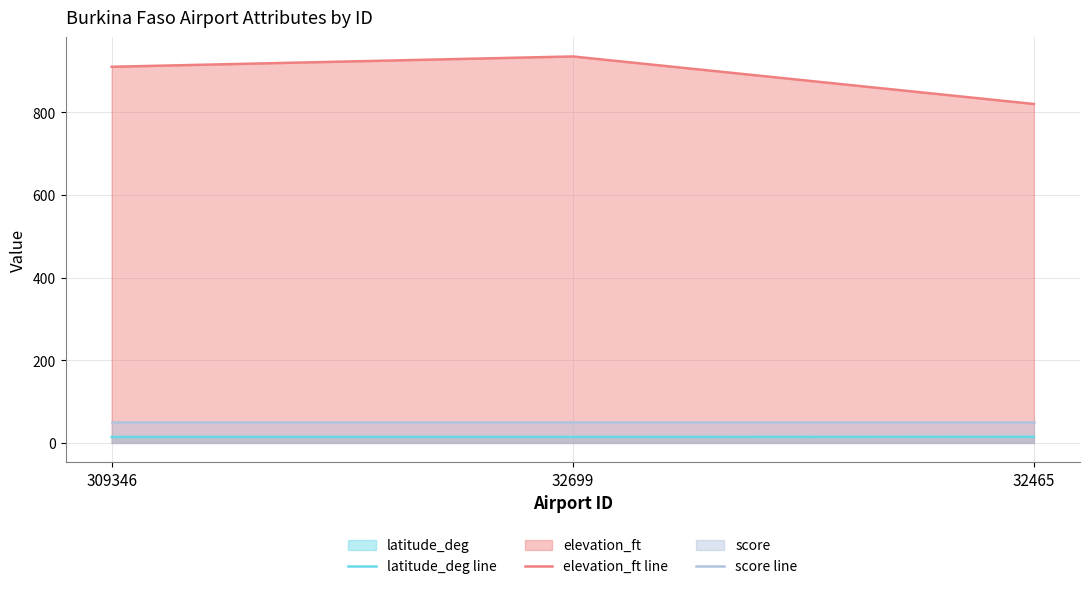

Reading left to right, transcribe all the data shown in this chart.

latitude_deg line: 14.4	14.4	14.8
elevation_ft line: 910.0	935.0	820.0
score line: 50.0	50.0	50.0